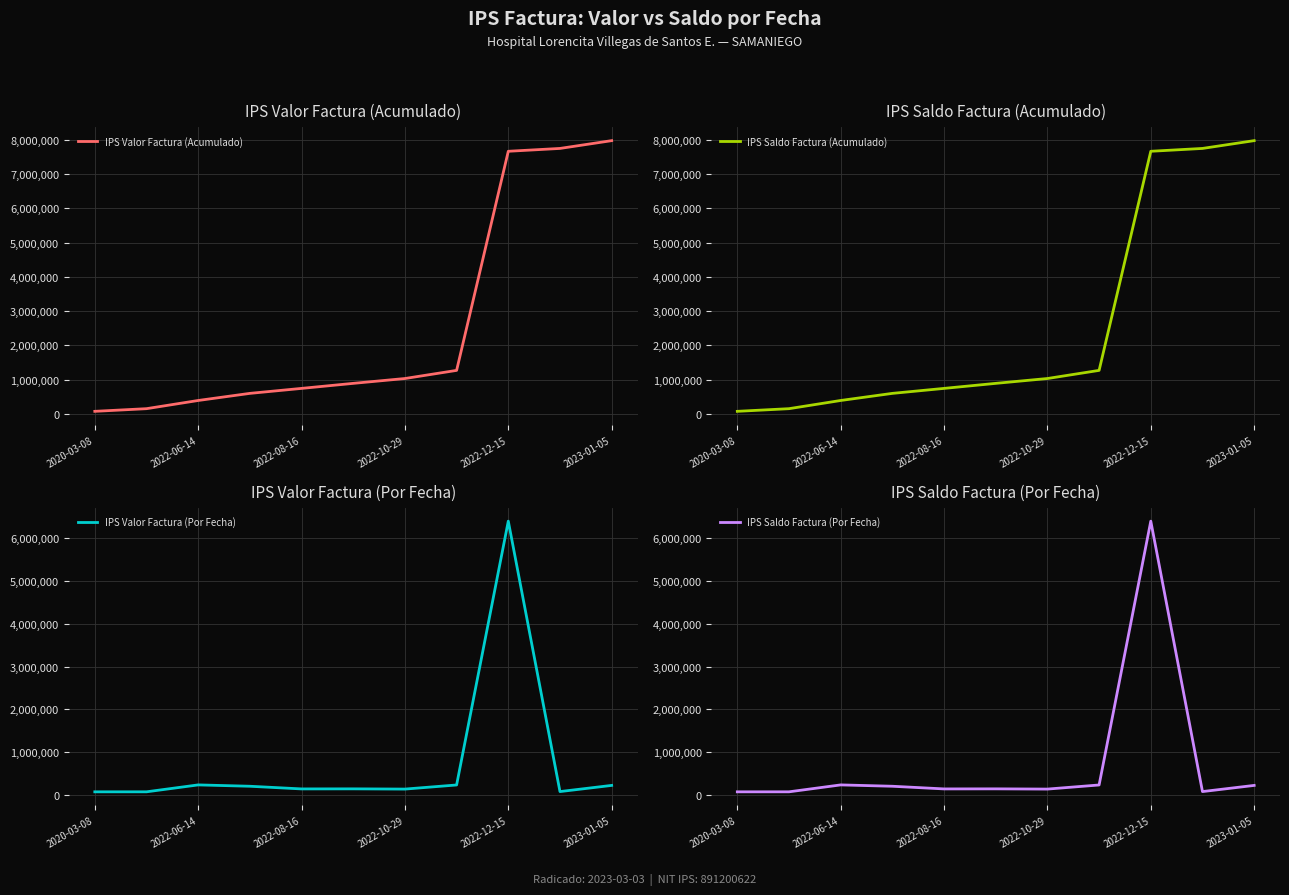

What is the average value of the IPS Saldo Factura (Por Fecha) series?

724759